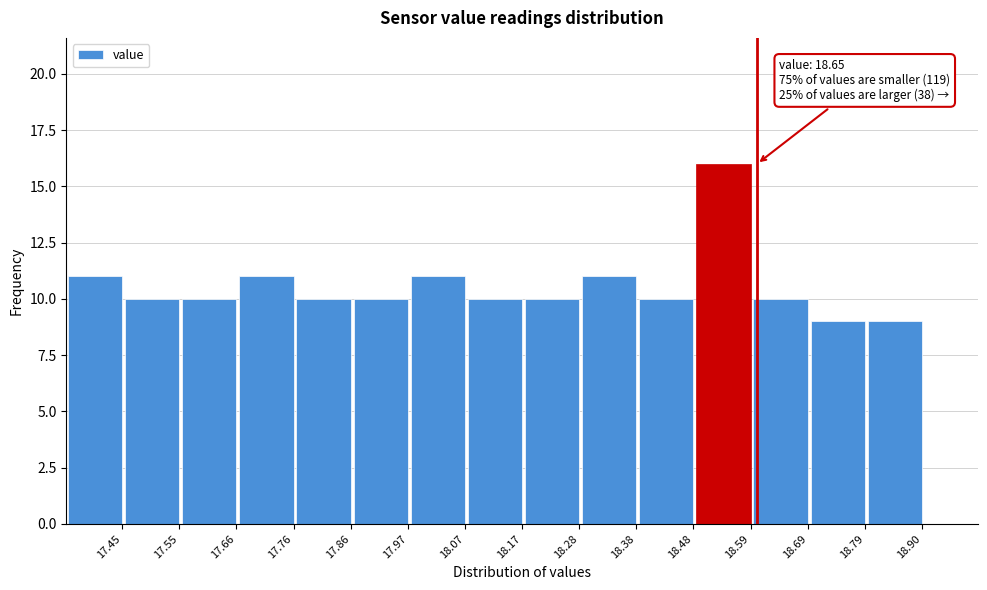

Reading left to right, what are all the values shown in this chart?

11	10	10	11	10	10	11	10	10	11	10	16	10	9	9